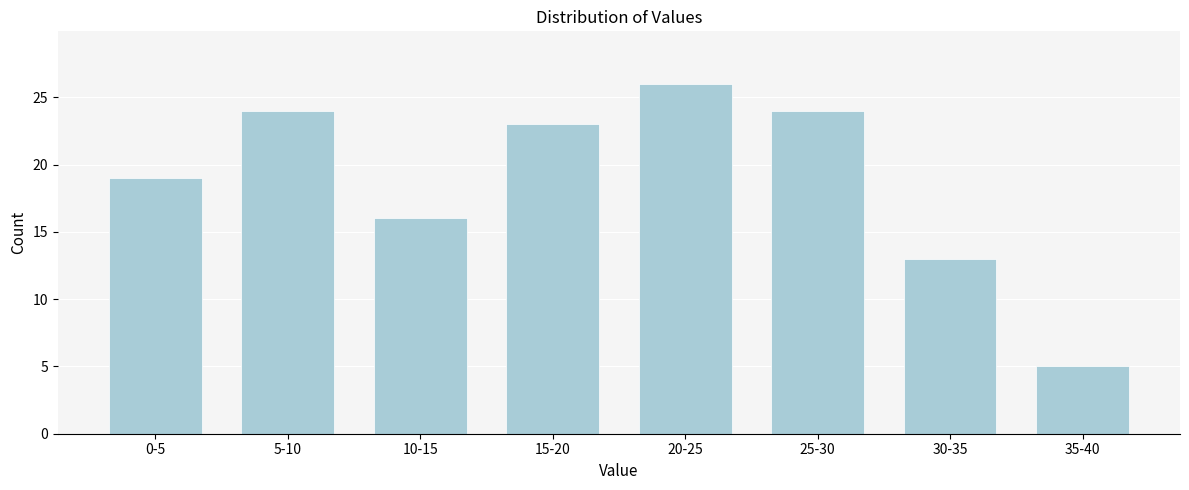

Reading right to left, extract all data points from this chart.

35-40=5	30-35=13	25-30=24	20-25=26	15-20=23	10-15=16	5-10=24	0-5=19